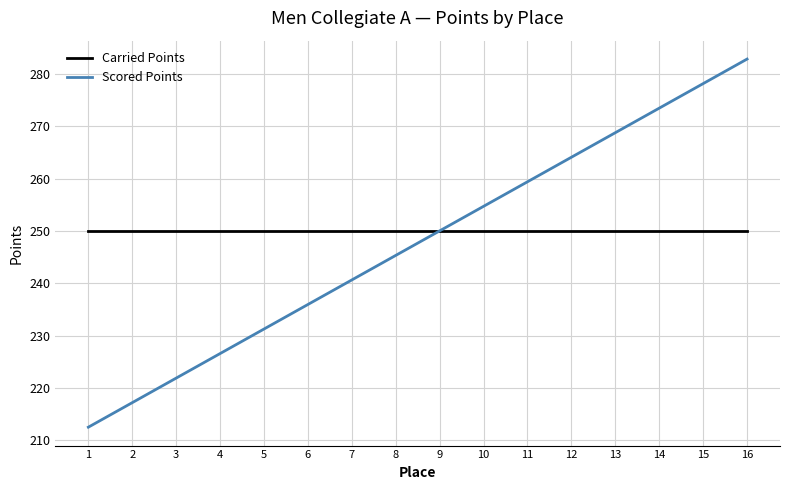

Count the number of data series in this chart.

2